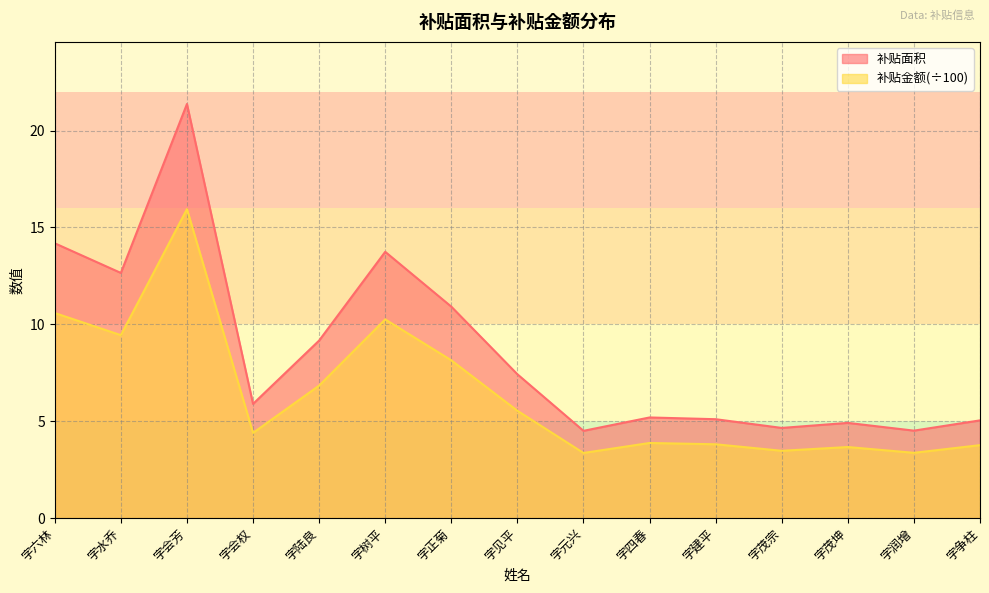

Which series has the widest spread of values?

补贴面积